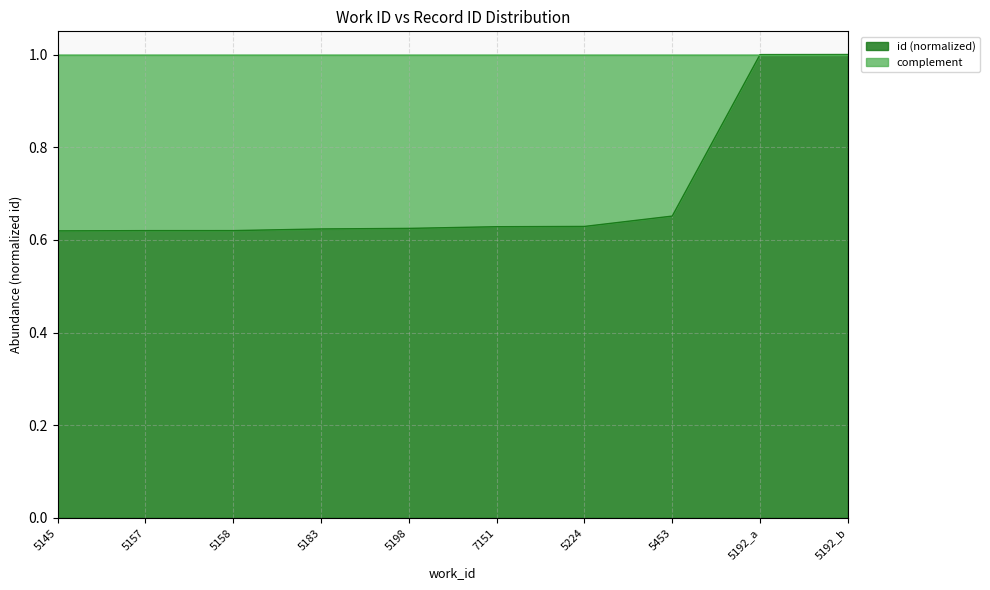

At which label is the value closest to 0?

5145